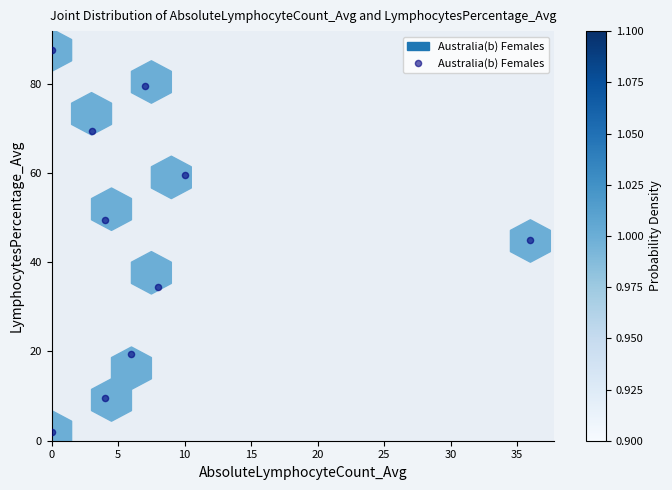

What is the range of X values (max minus min)?

36.0